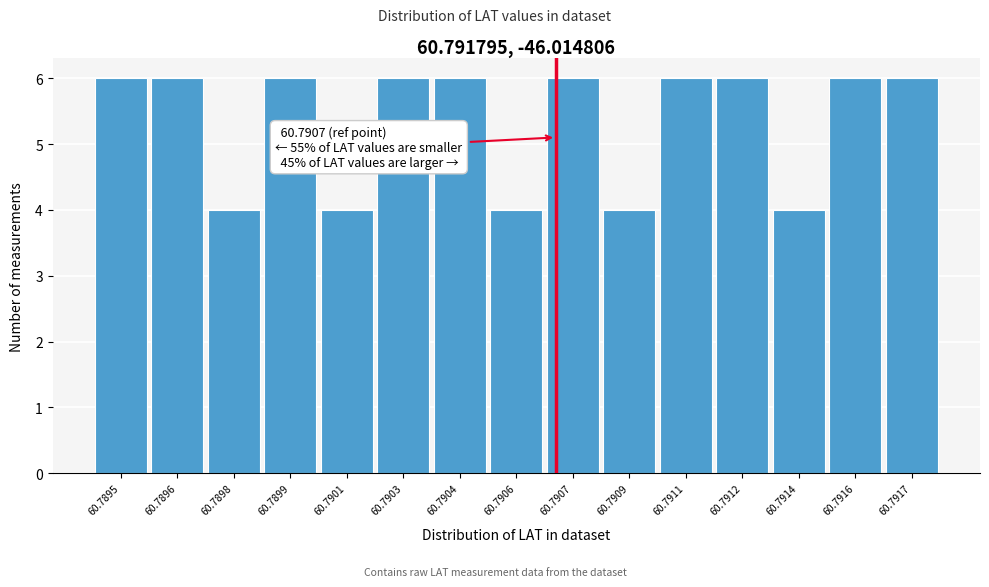

Reading left to right, list all the values displayed in this chart.

6	6	4	6	4	6	6	4	6	4	6	6	4	6	6